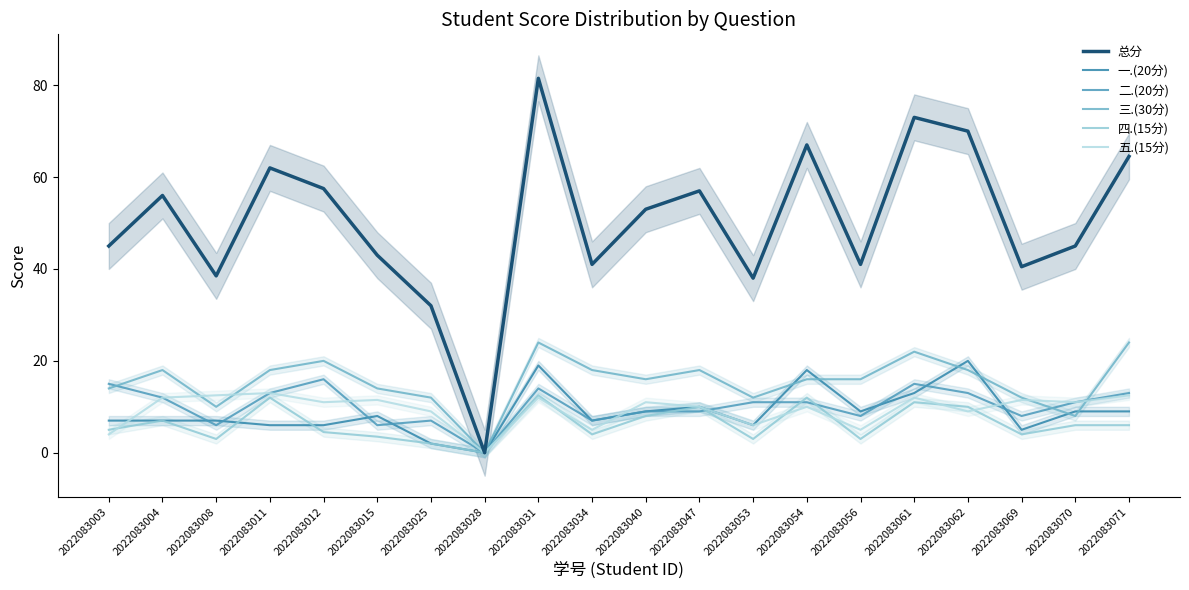

At which category is the sum across all series the highest?

2022083031